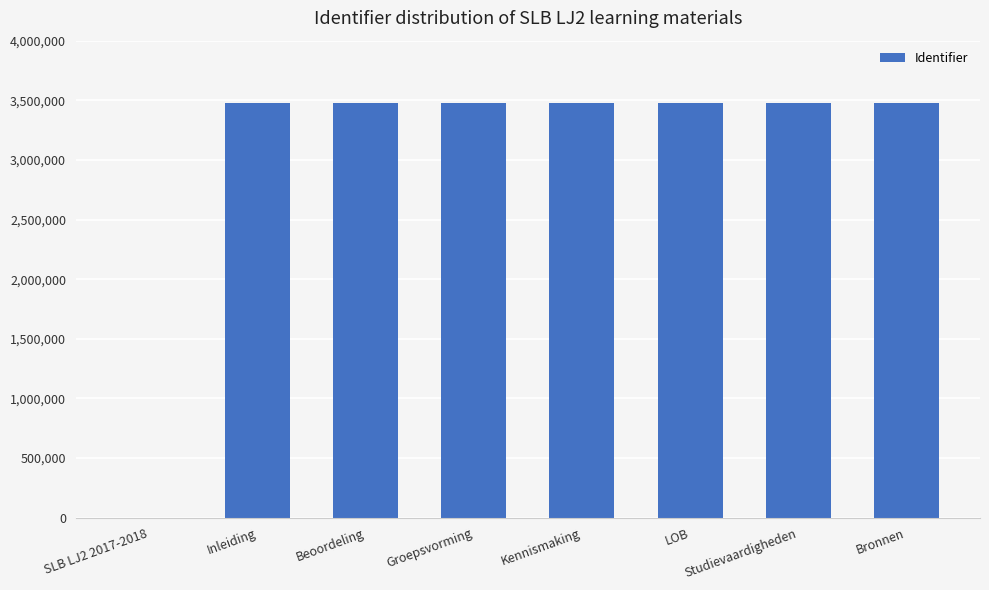

What is the approximate value at Studievaardigheden, to the nearest 100?

3478100